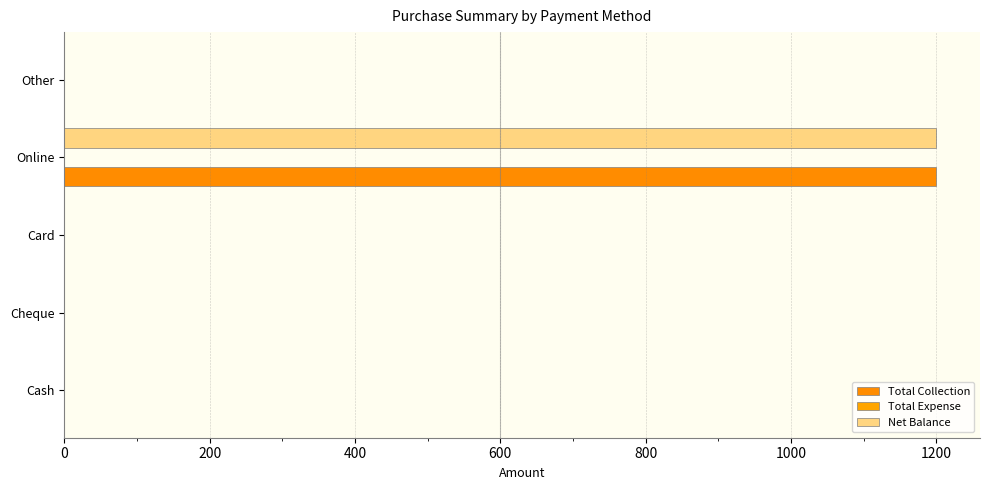

How many data points does each series have?

5